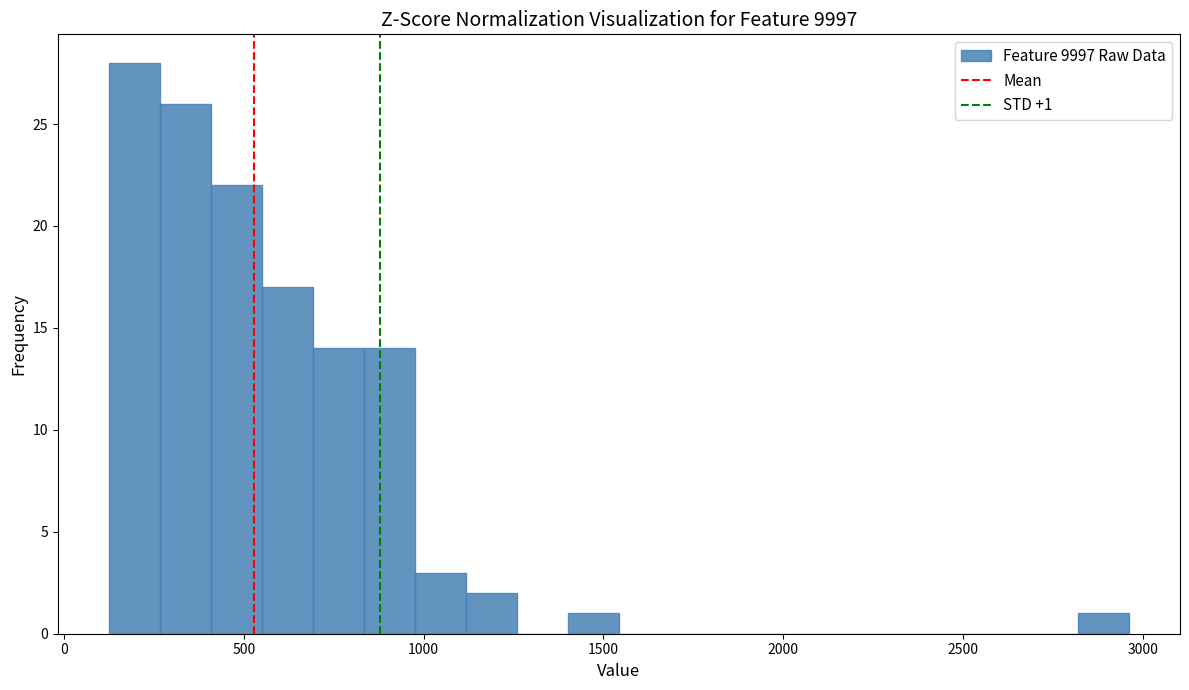

Read against the x-axis, roughly where is the centre of the tallest bar?

200